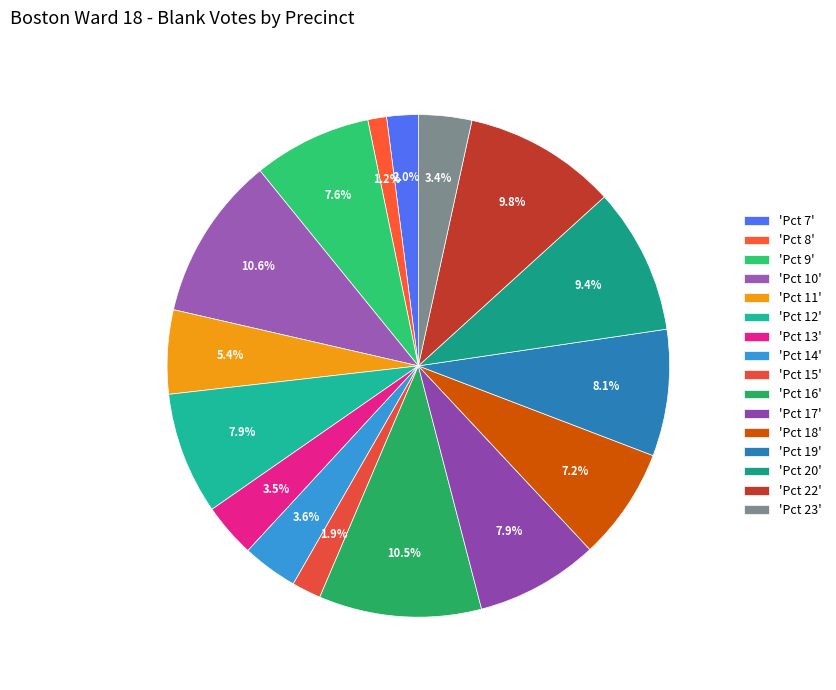

How many segments does this pie chart have?

16